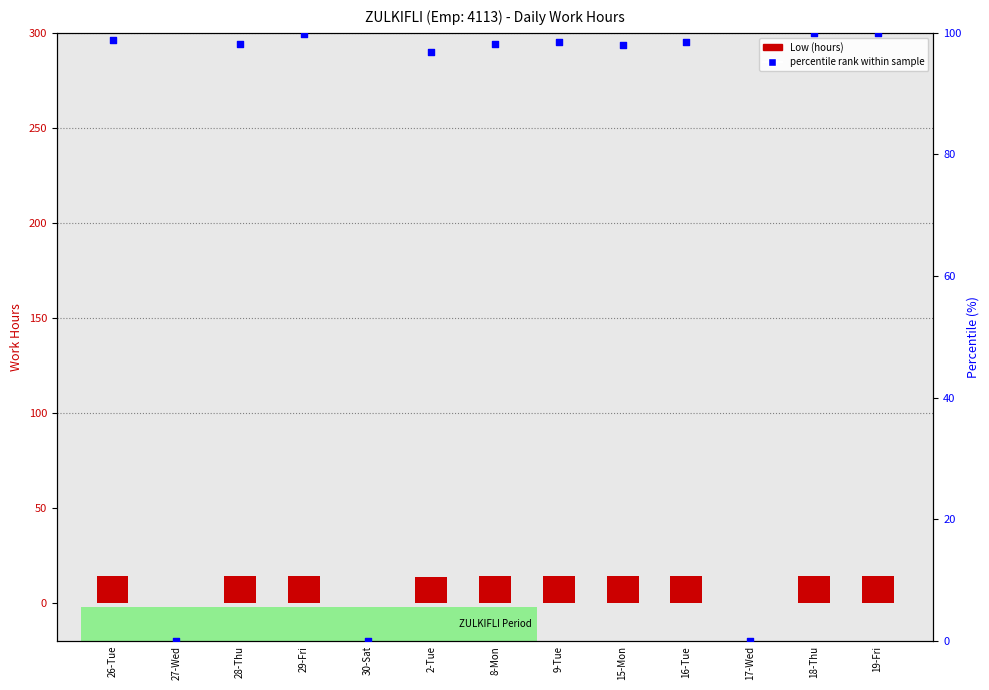

What are all the series names shown in the legend?

Low (hours), percentile rank within sample